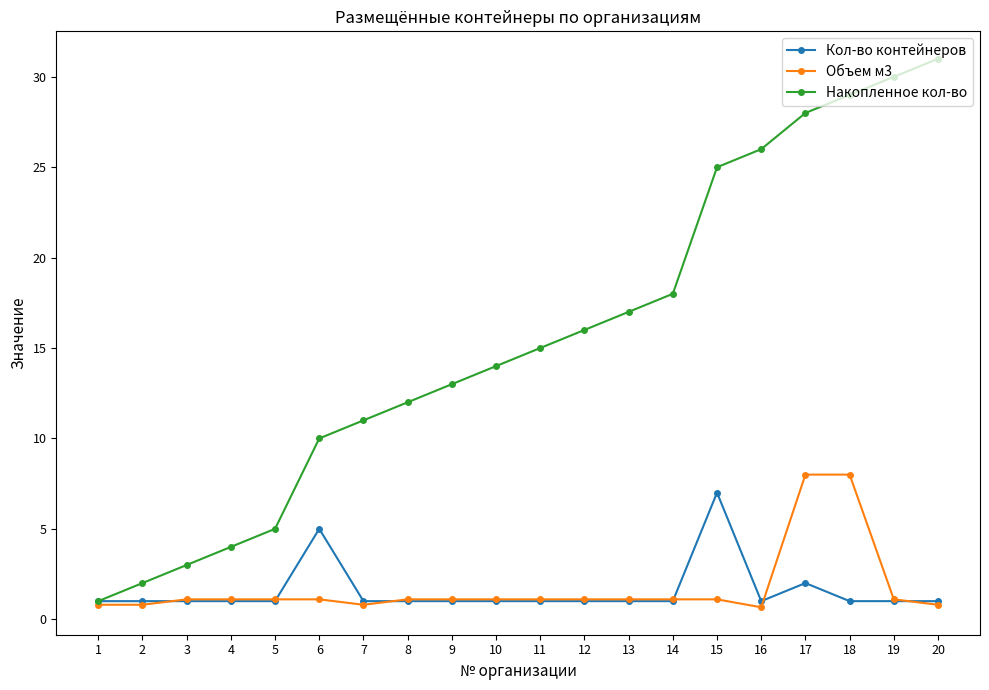

Is it true that Объем м3 equals 1.1 at 10?

True